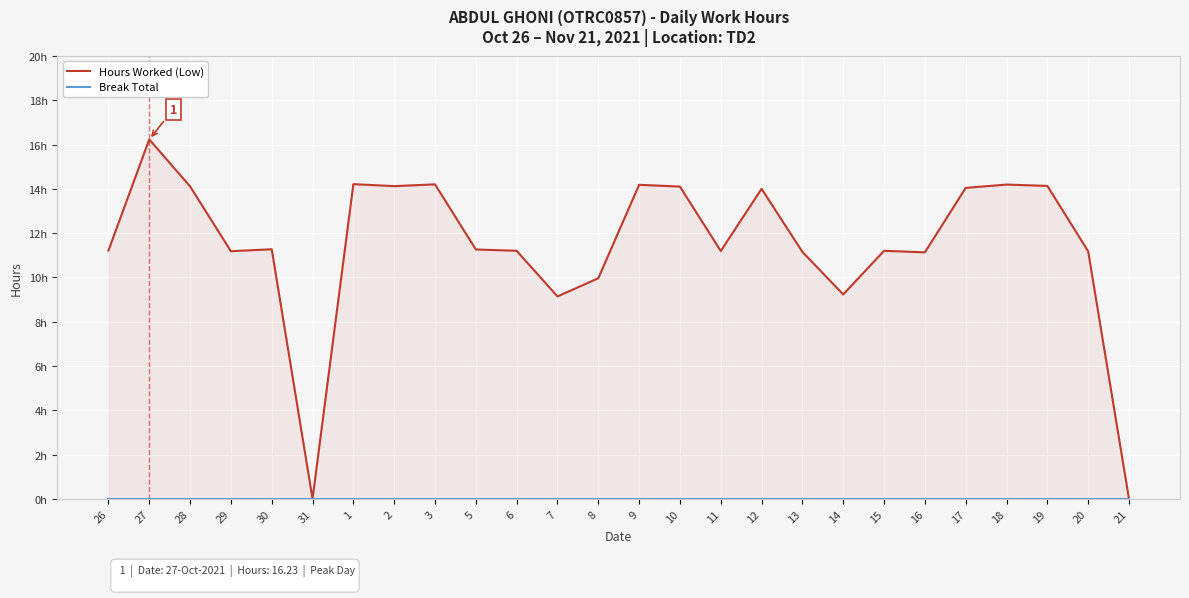

True or false: Break Total has a value of 0.0 at 8.

True